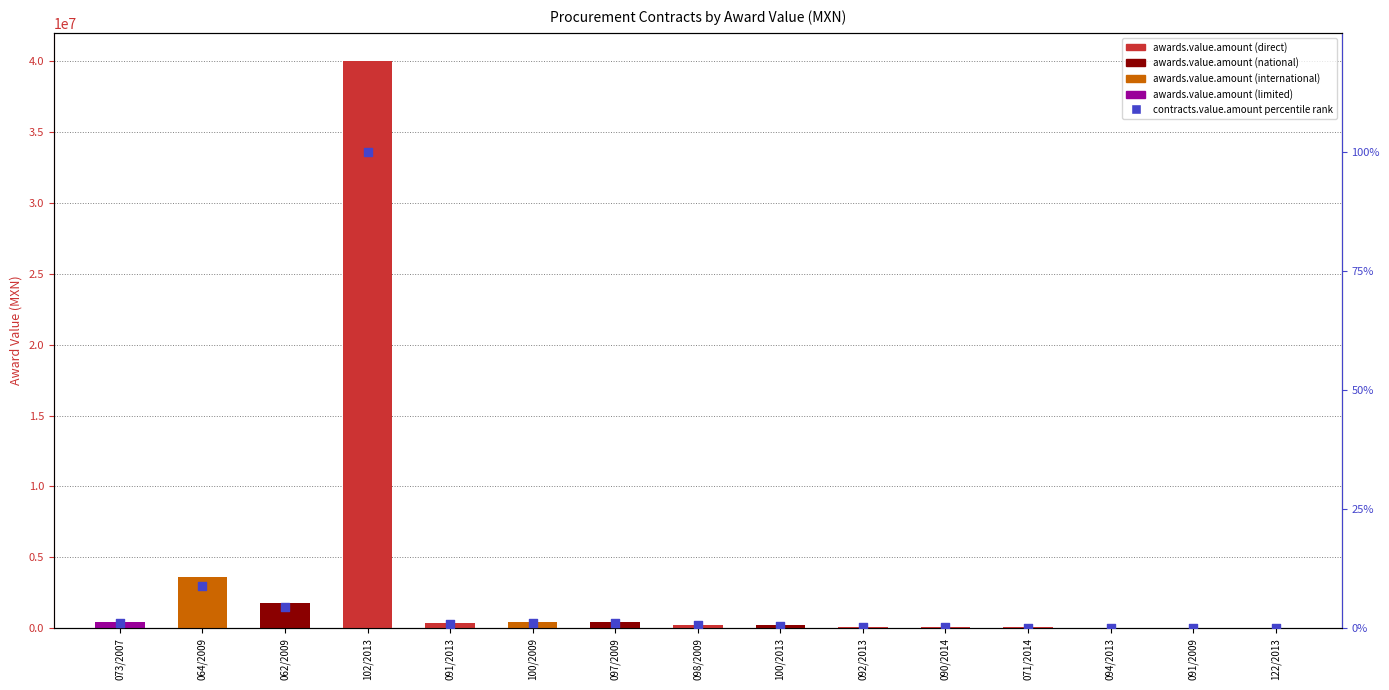

What is the change in value from 092/2013 to 094/2013?

-0.1